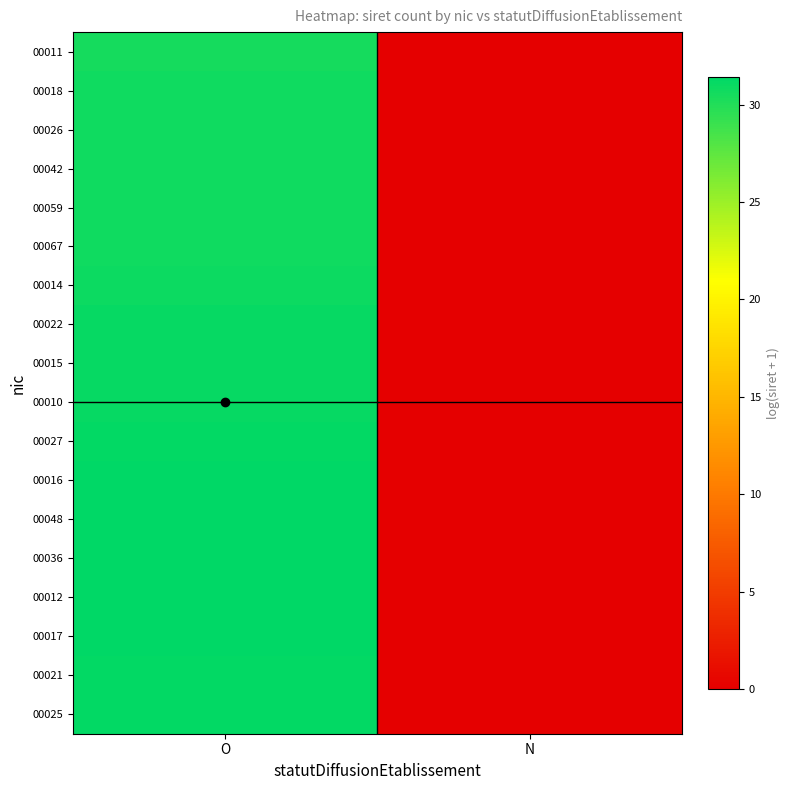

List the series in order of their peak value, lowest first.

00011, 00018, 00026, 00042, 00059, 00067, 00014, 00022, 00015, 00010, 00027, 00021, 00025, 00016, 00048, 00036, 00012, 00017